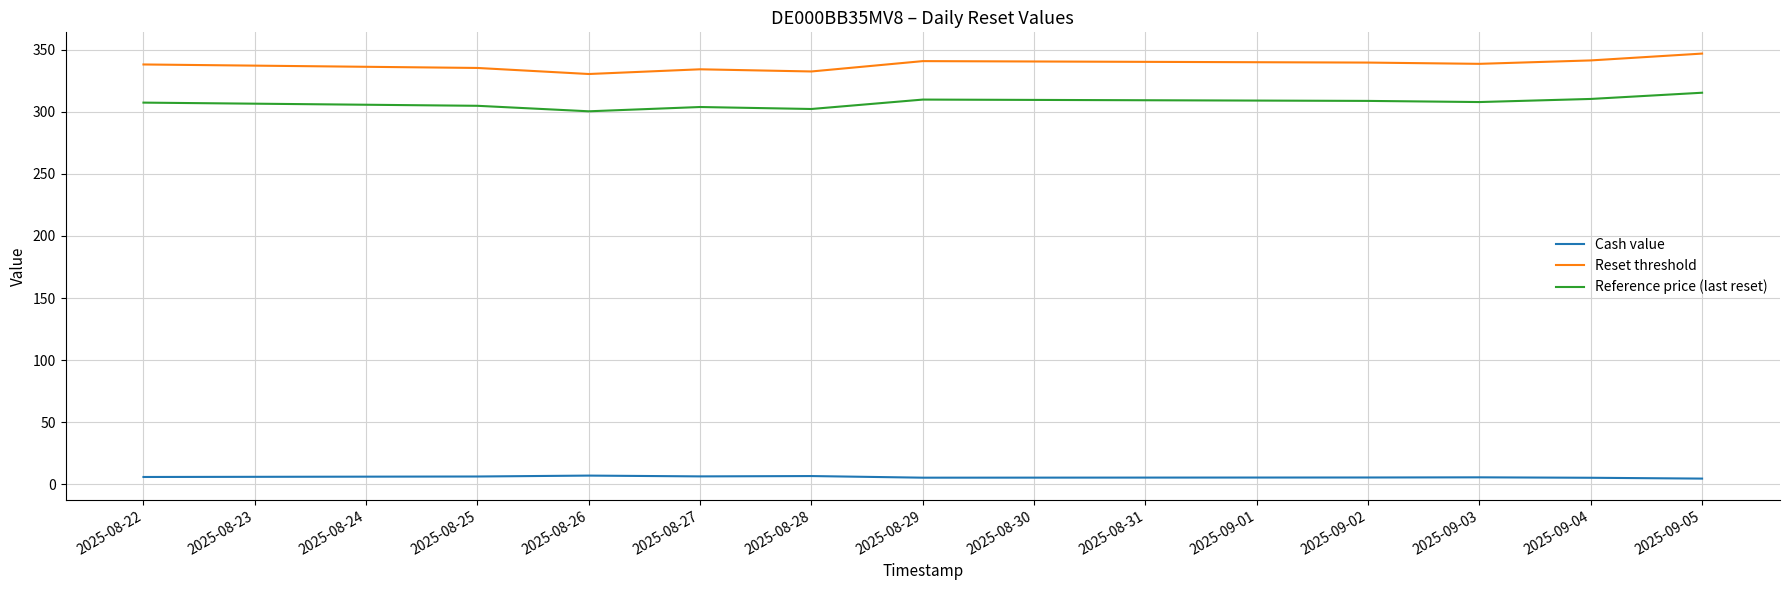

True or false: Reset threshold and Reference price (last reset) intersect in this chart.

False